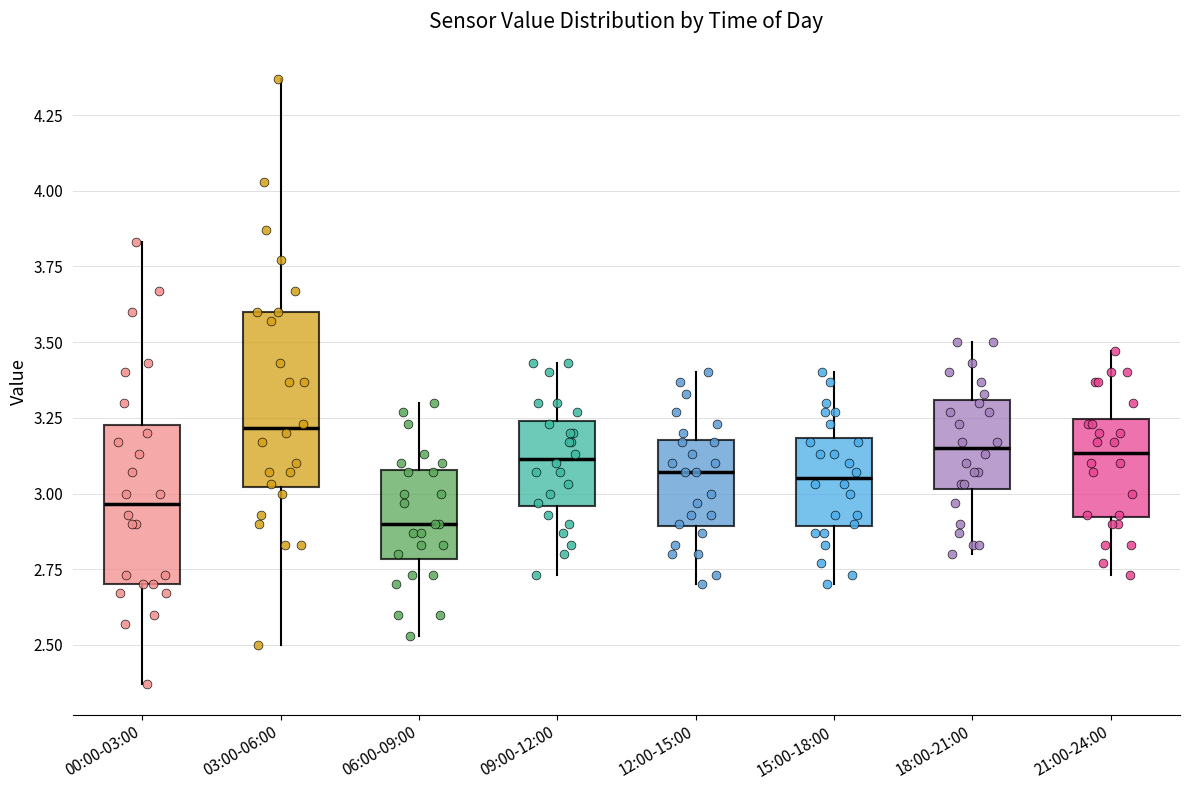

Which box is the tallest, from its lower edge to its upper edge?

03:00-06:00